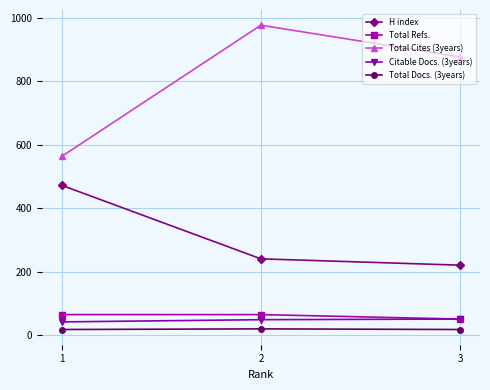

What are all the series names shown in the legend?

H index, Total Refs., Total Cites (3years), Citable Docs. (3years), Total Docs. (3years)